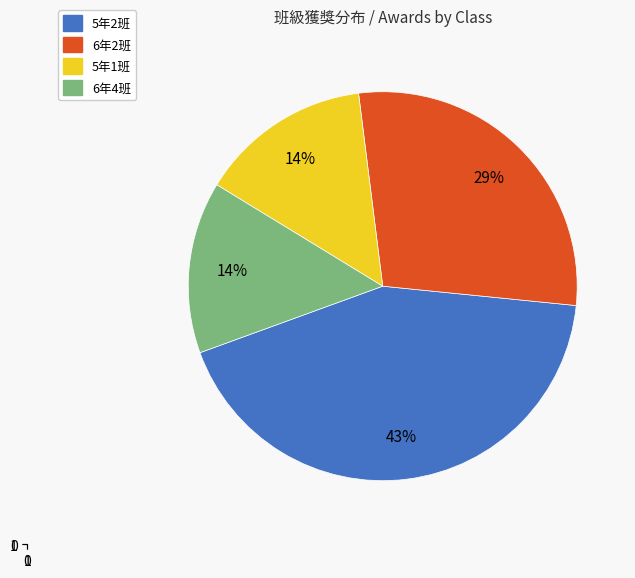

To the nearest percent, what is the average slice percentage?

25%